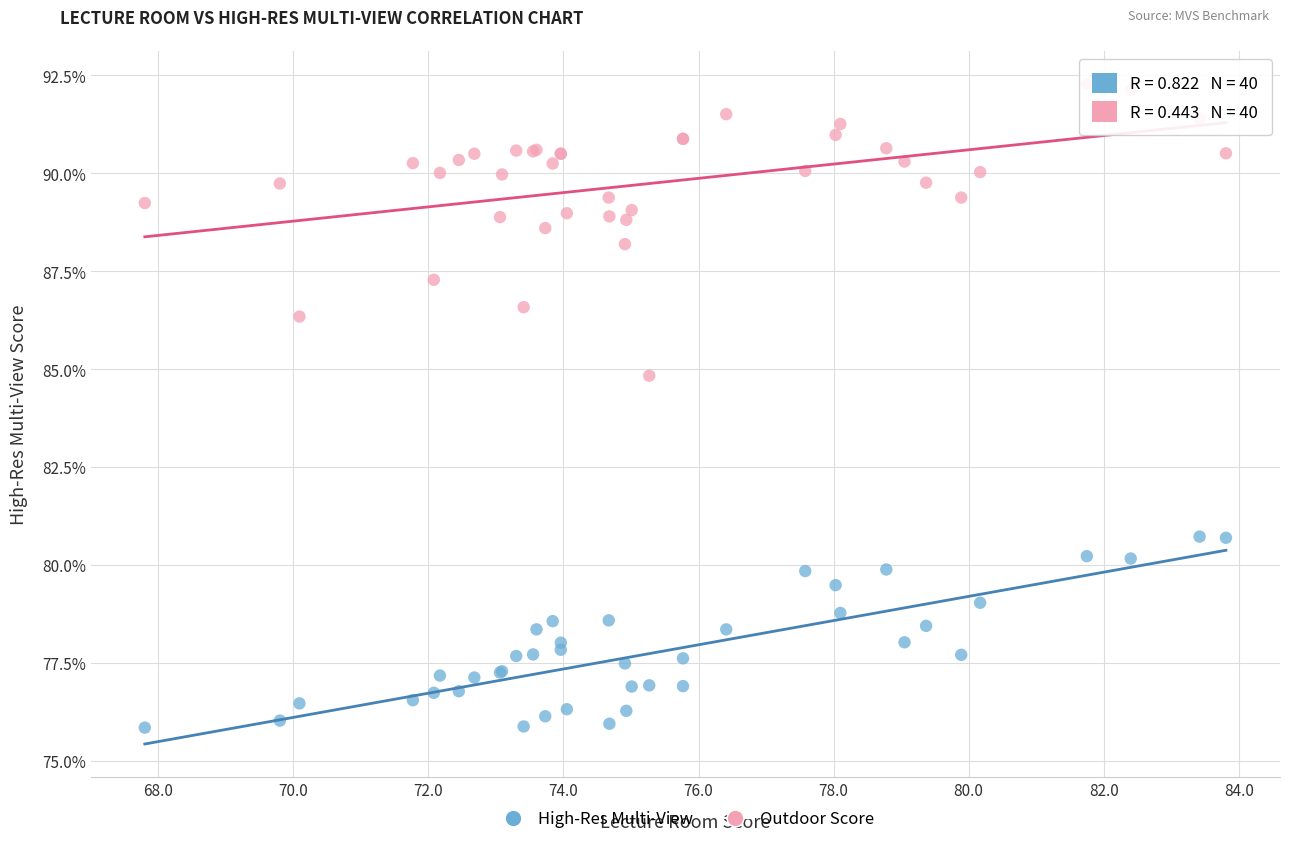

Which series has the widest spread of Y values?

Outdoor Score